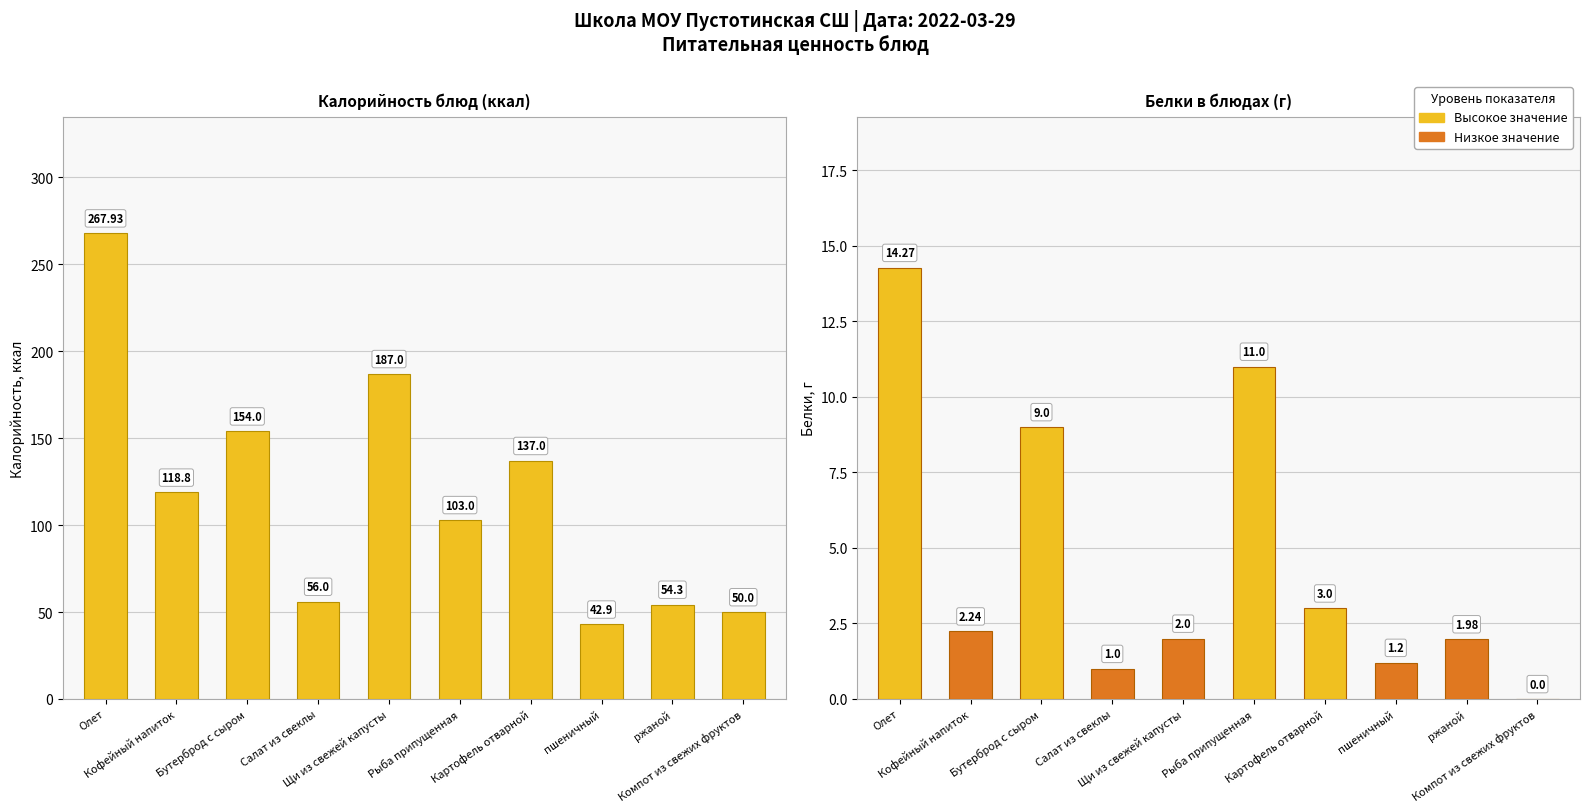

Reading left to right, extract all data points from this chart.

Олет=267.9	Кофейный напиток=118.8	Бутерброд с сыром=154.0	Салат из свеклы=56.0	Щи из свежей капусты=187.0	Рыба припущенная=103.0	Картофель отварной=137.0	пшеничный=42.9	ржаной=54.3	Компот из свежих фруктов=50.0